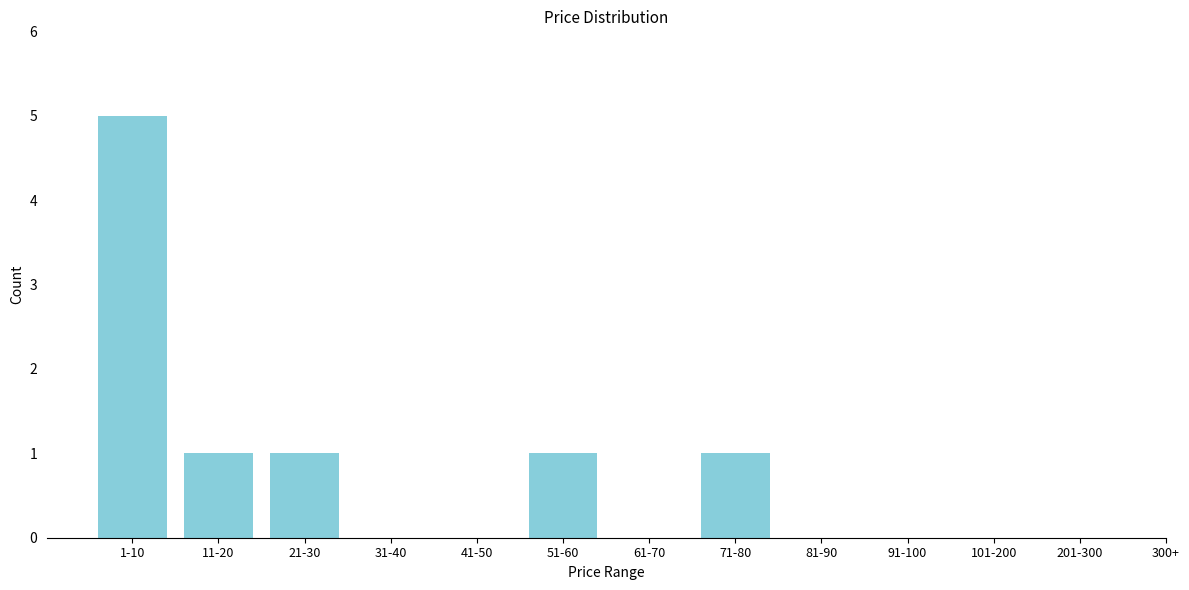

Reading left to right, list all the values displayed in this chart.

1-10=5	11-20=1	21-30=1	31-40=0	41-50=0	51-60=1	61-70=0	71-80=1	81-90=0	91-100=0	101-200=0	201-300=0